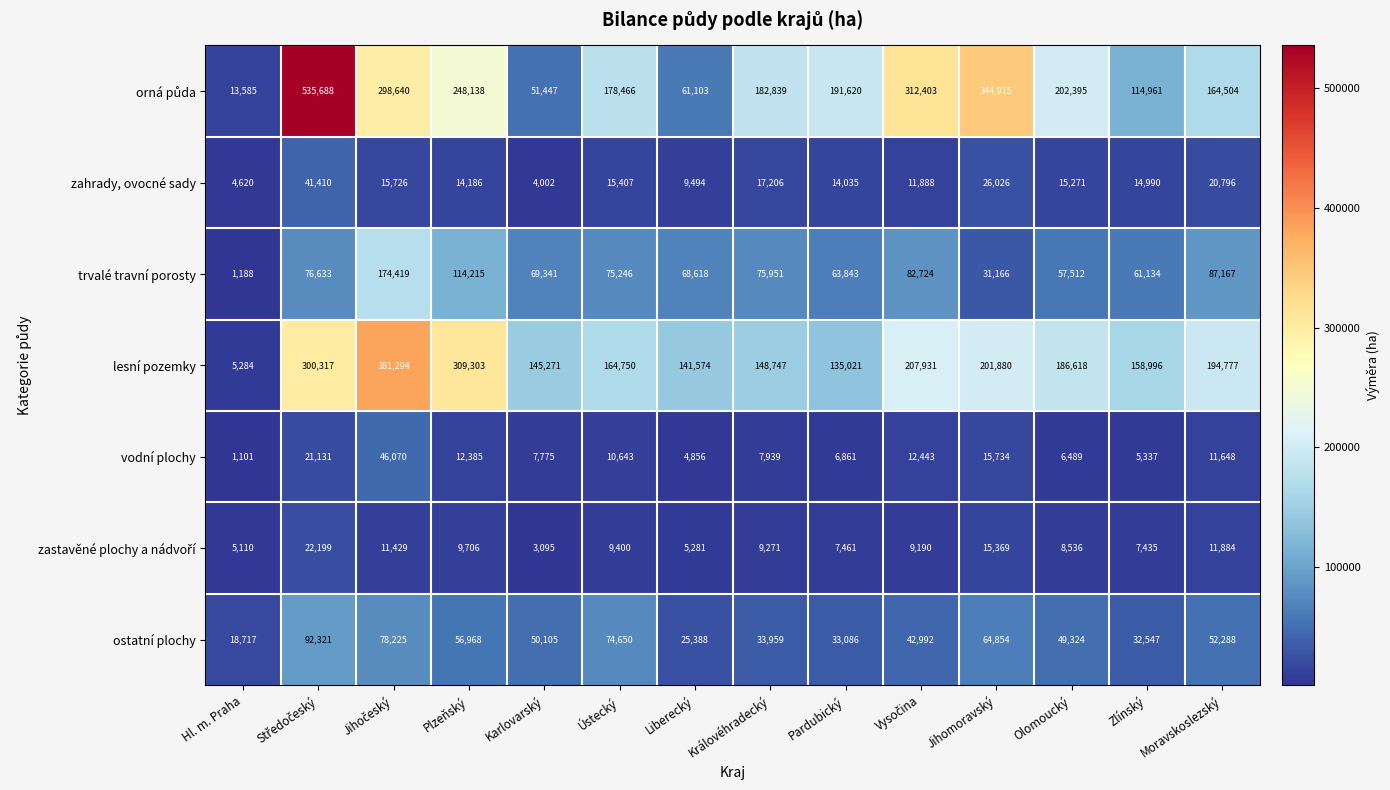

What is the maximum value shown in the chart?

535688